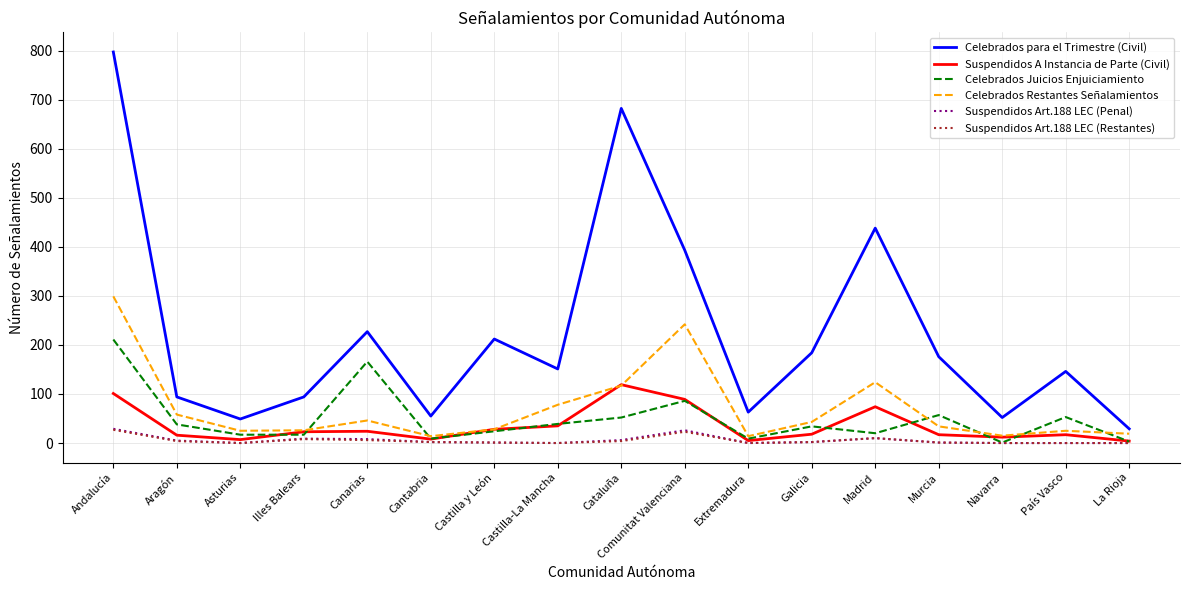

True or false: Celebrados para el Trimestre (Civil) and Suspendidos Art.188 LEC (Restantes) intersect in this chart.

False